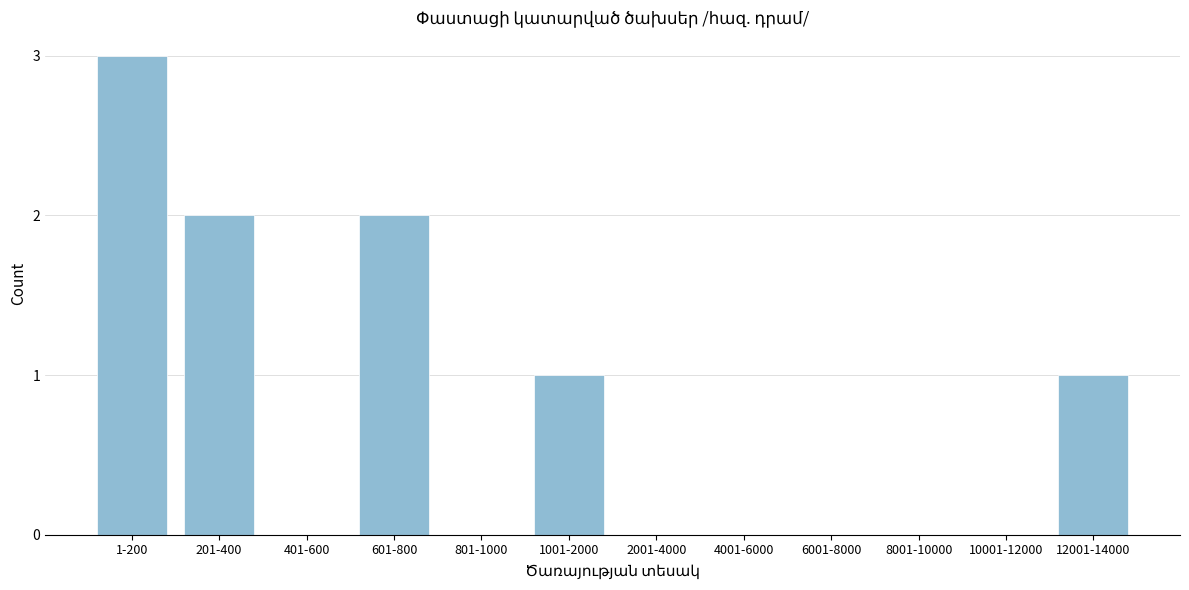

Reading right to left, what are all the values shown in this chart?

12001-14000=1	10001-12000=0	8001-10000=0	6001-8000=0	4001-6000=0	2001-4000=0	1001-2000=1	801-1000=0	601-800=2	401-600=0	201-400=2	1-200=3